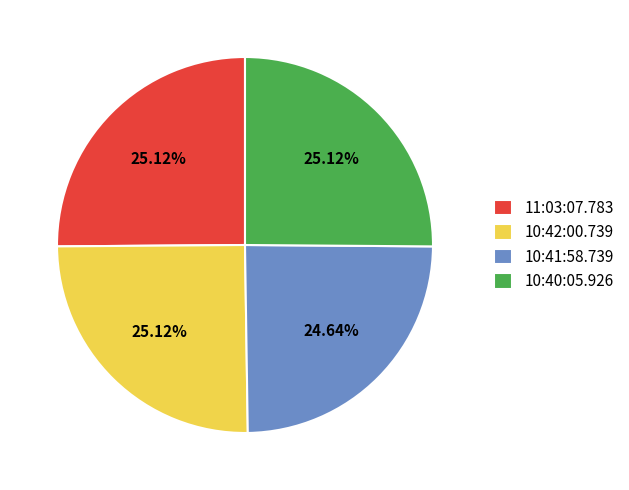

How many slices are in this pie chart?

4